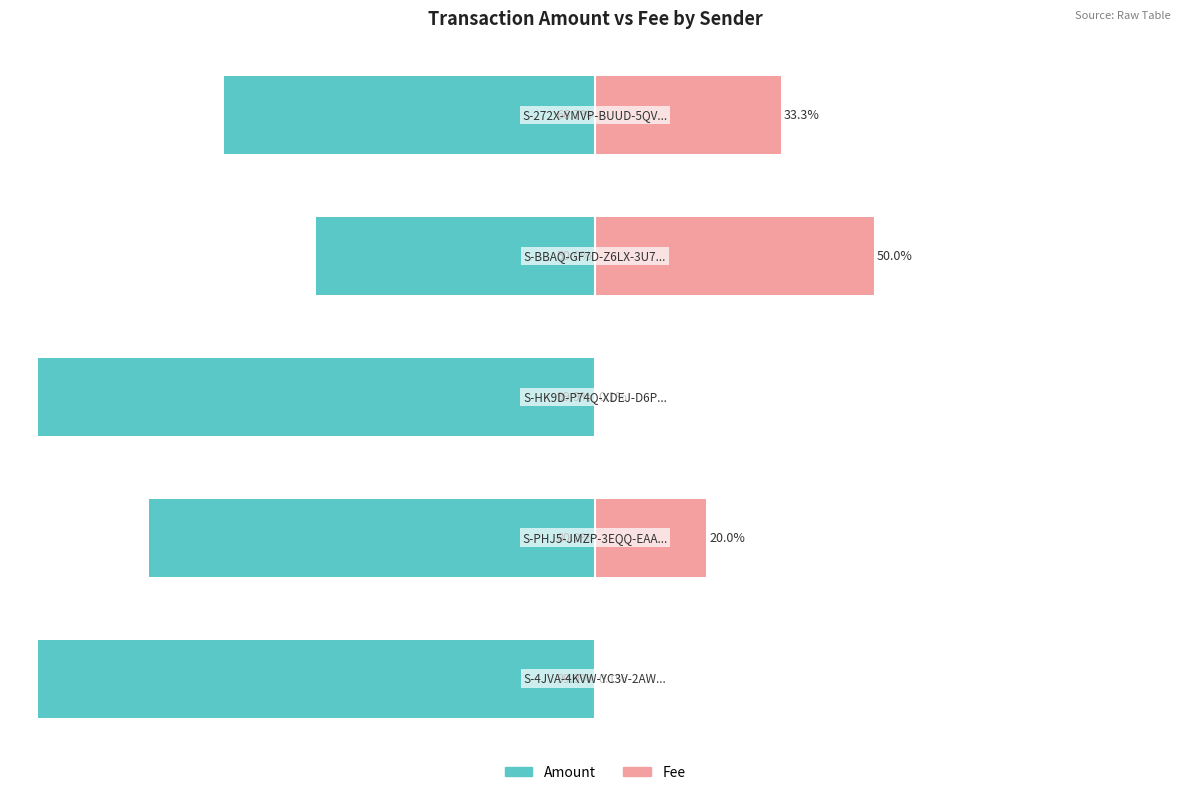

Which series has the widest spread of values?

Amount